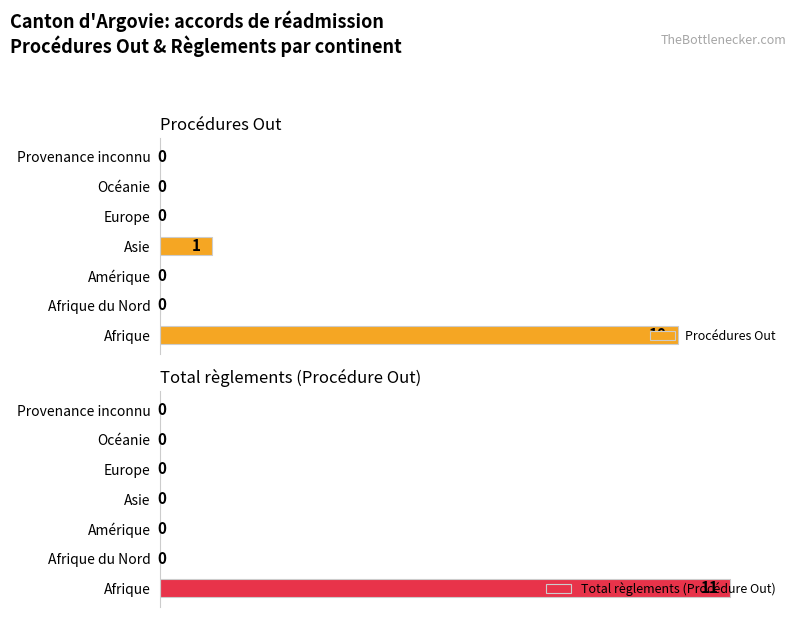

Rank the categories by Total règlements (Procédure Out) value from lowest to highest.

Afrique du Nord, Amérique, Asie, Europe, Océanie, Provenance inconnu, Afrique